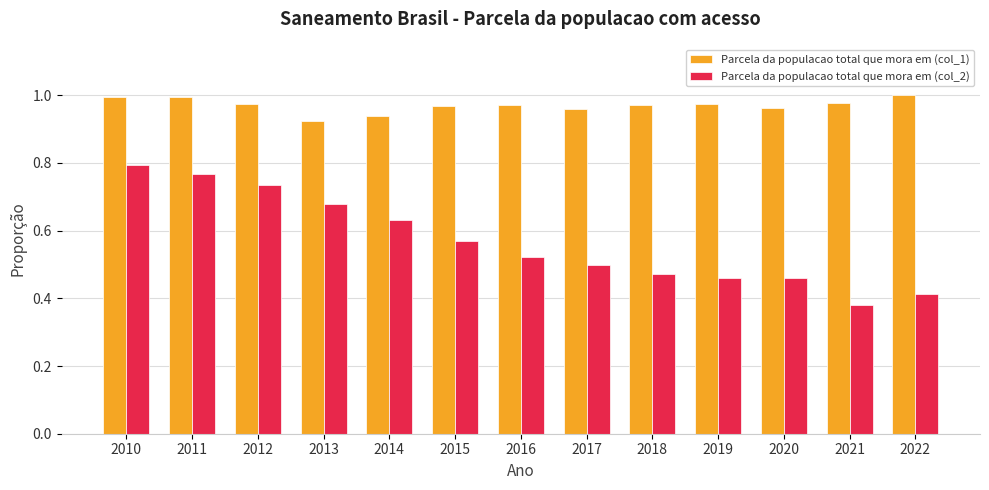

What is the difference between the highest and lowest values at 2014?

0.3